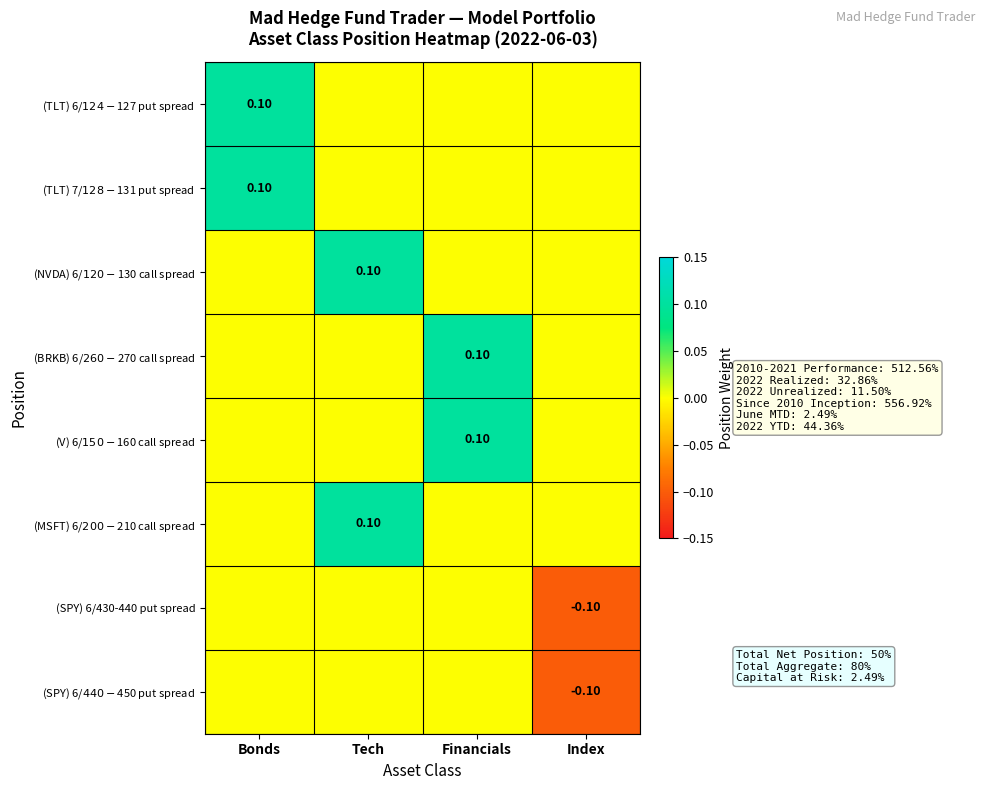

What is the total value across all series at Index?

-0.2